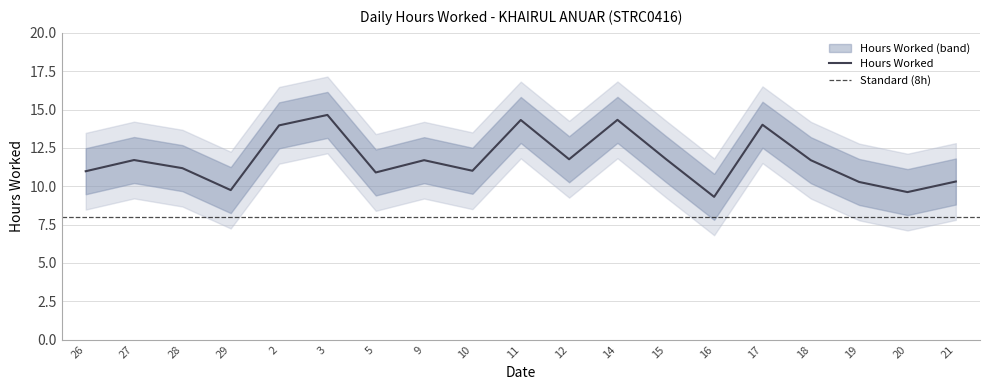

List the labels in order of value, largest first.

3, 14, 11, 17, 2, 15, 12, 27, 9, 18, 28, 10, 26, 5, 21, 19, 29, 20, 16